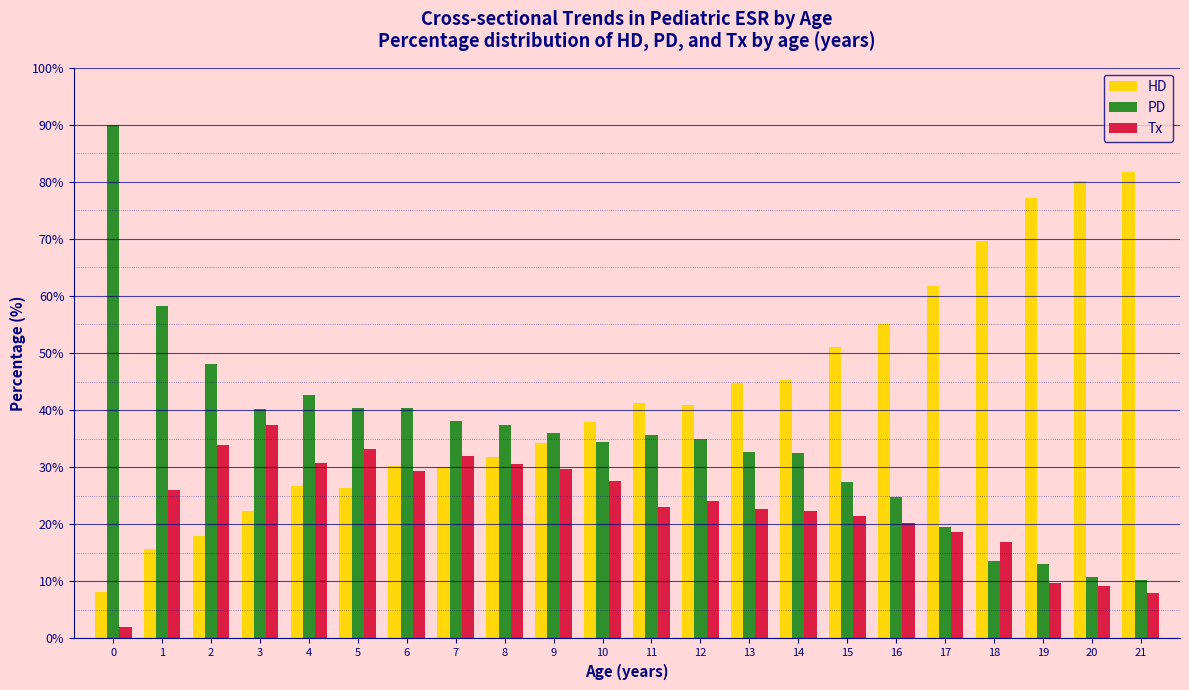

Rank the series by their maximum value, from highest to lowest.

PD, HD, Tx